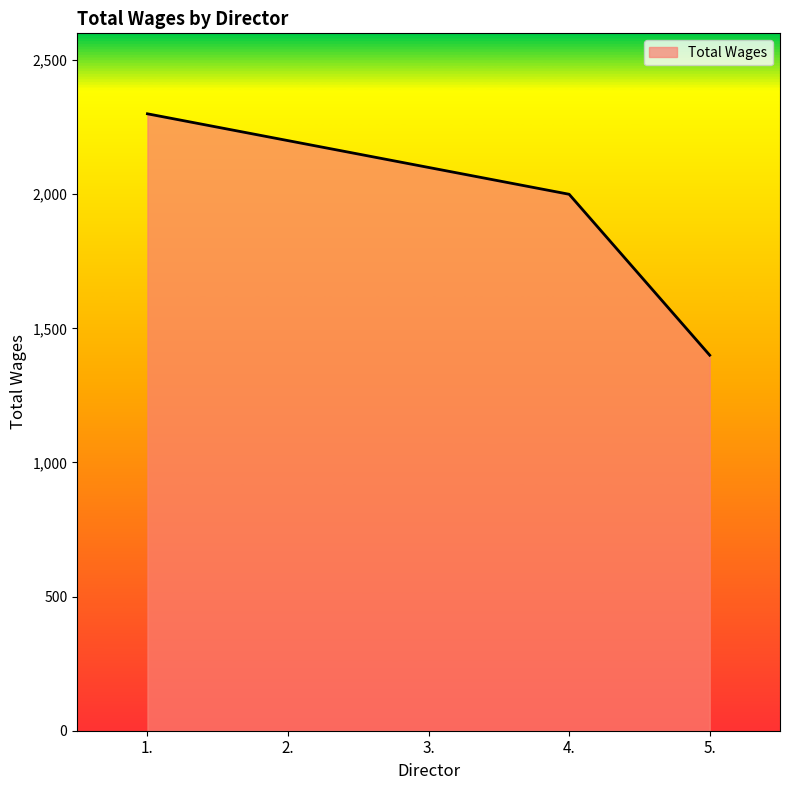

Reading left to right, extract all data points from this chart.

1.=2300	2.=2200	3.=2100	4.=2000	5.=1400